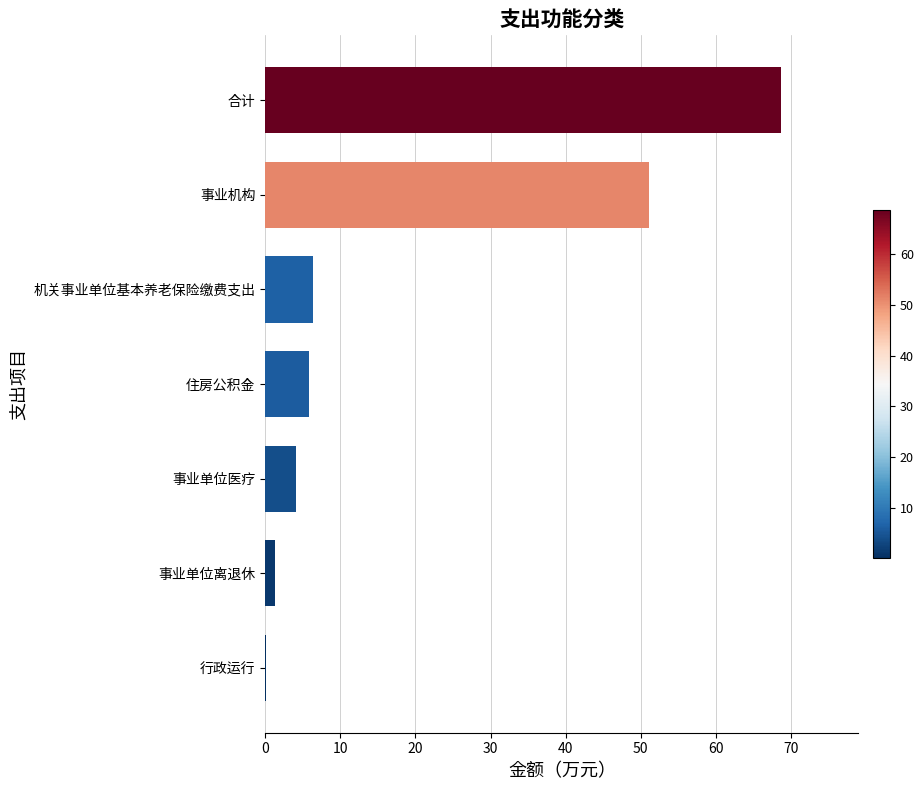

What is the sum of all values?

137.4